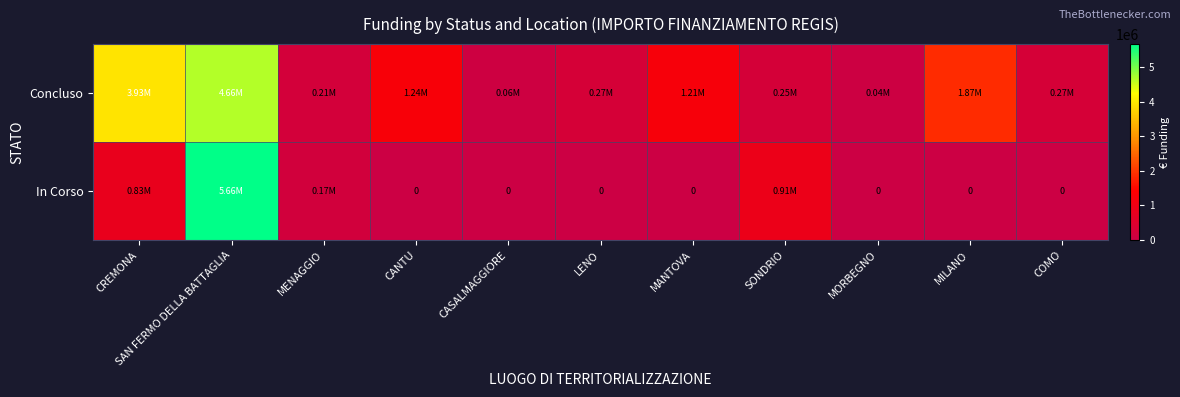

At how many categories does at least one series exceed 320870?

6